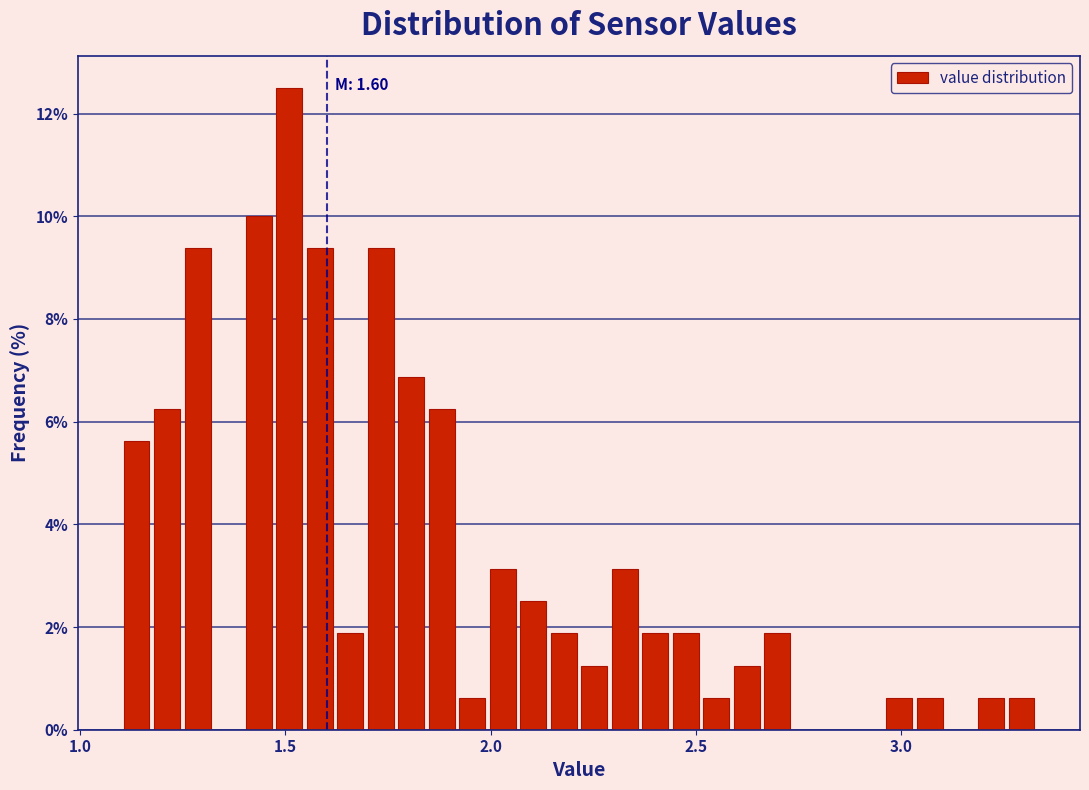

Read against the x-axis, roughly where is the centre of the tallest bar?

1.50